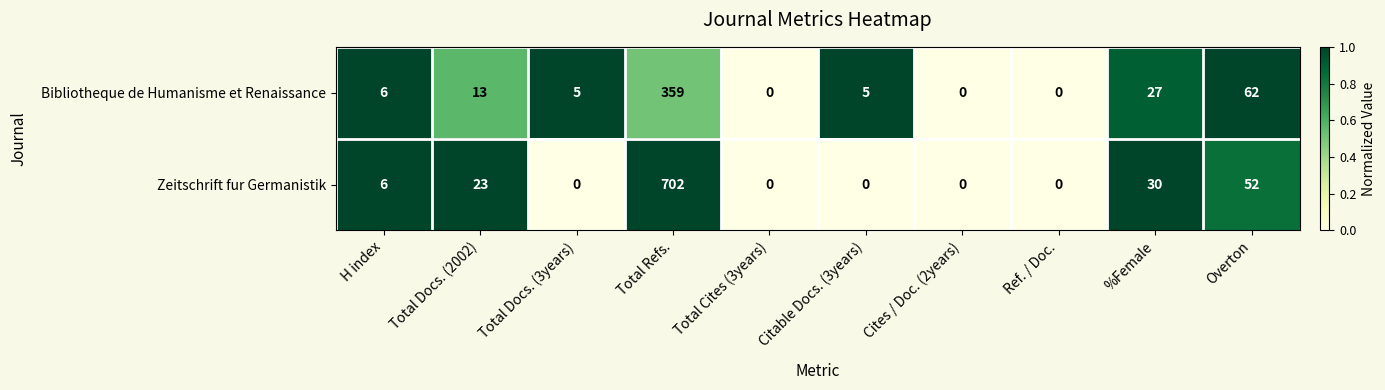

Is the value of Zeitschrift fur Germanistik at Total Docs. (2002) greater than the value of Bibliotheque de Humanisme et Renaissance at Overton?

No